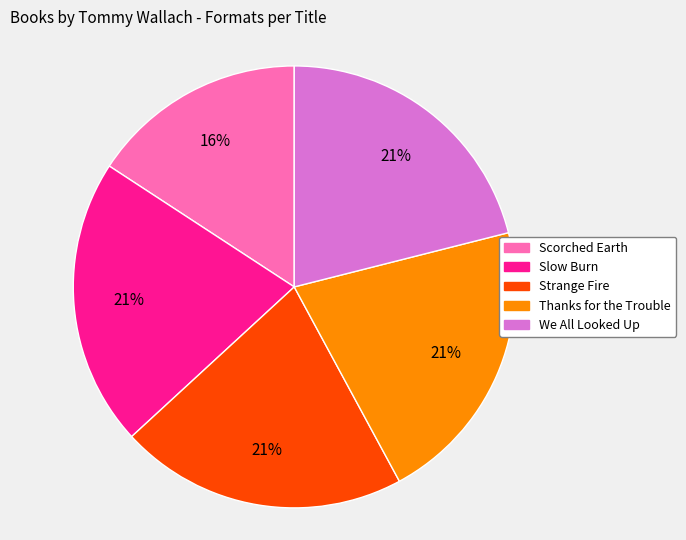

Is it true that Thanks for the Trouble is 27% of the pie?

False